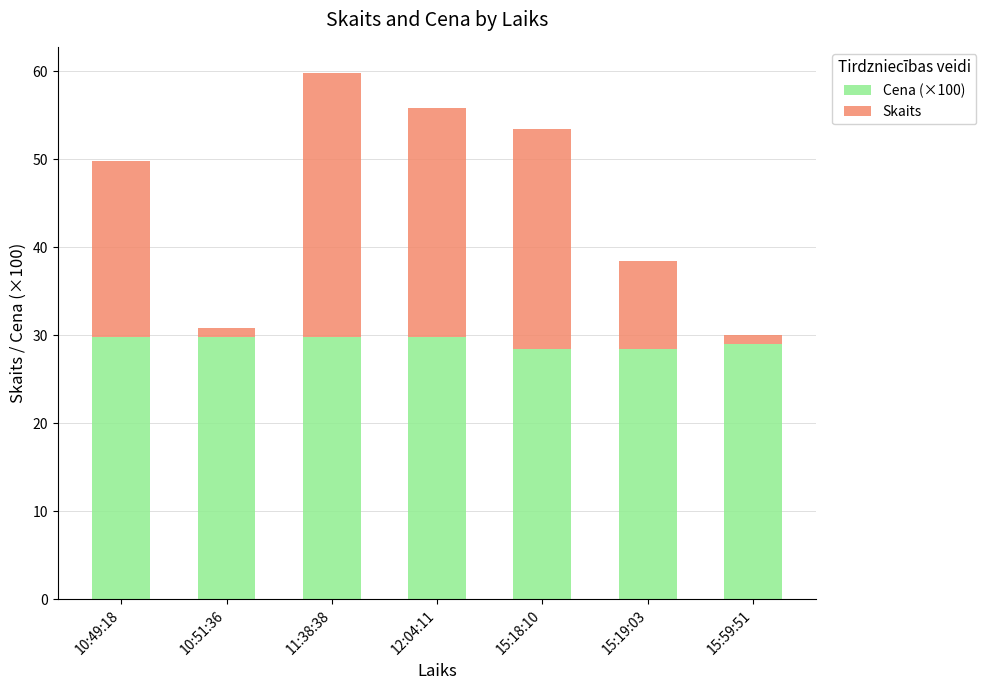

At which category is the sum across all series the highest?

11:38:38